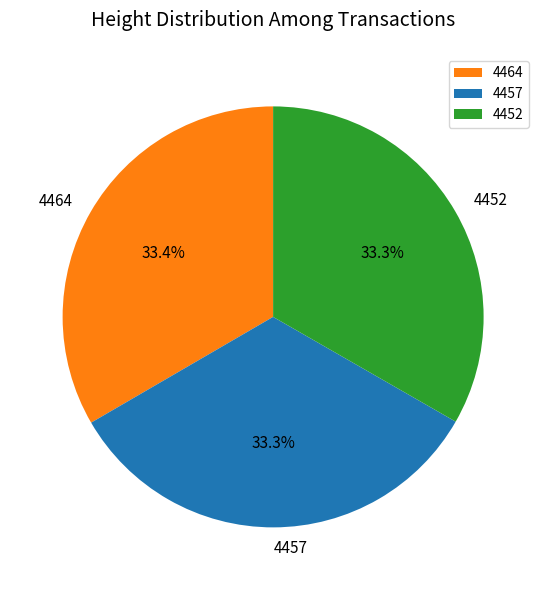

The 4464 slice represents 19% of the pie. True or false?

False